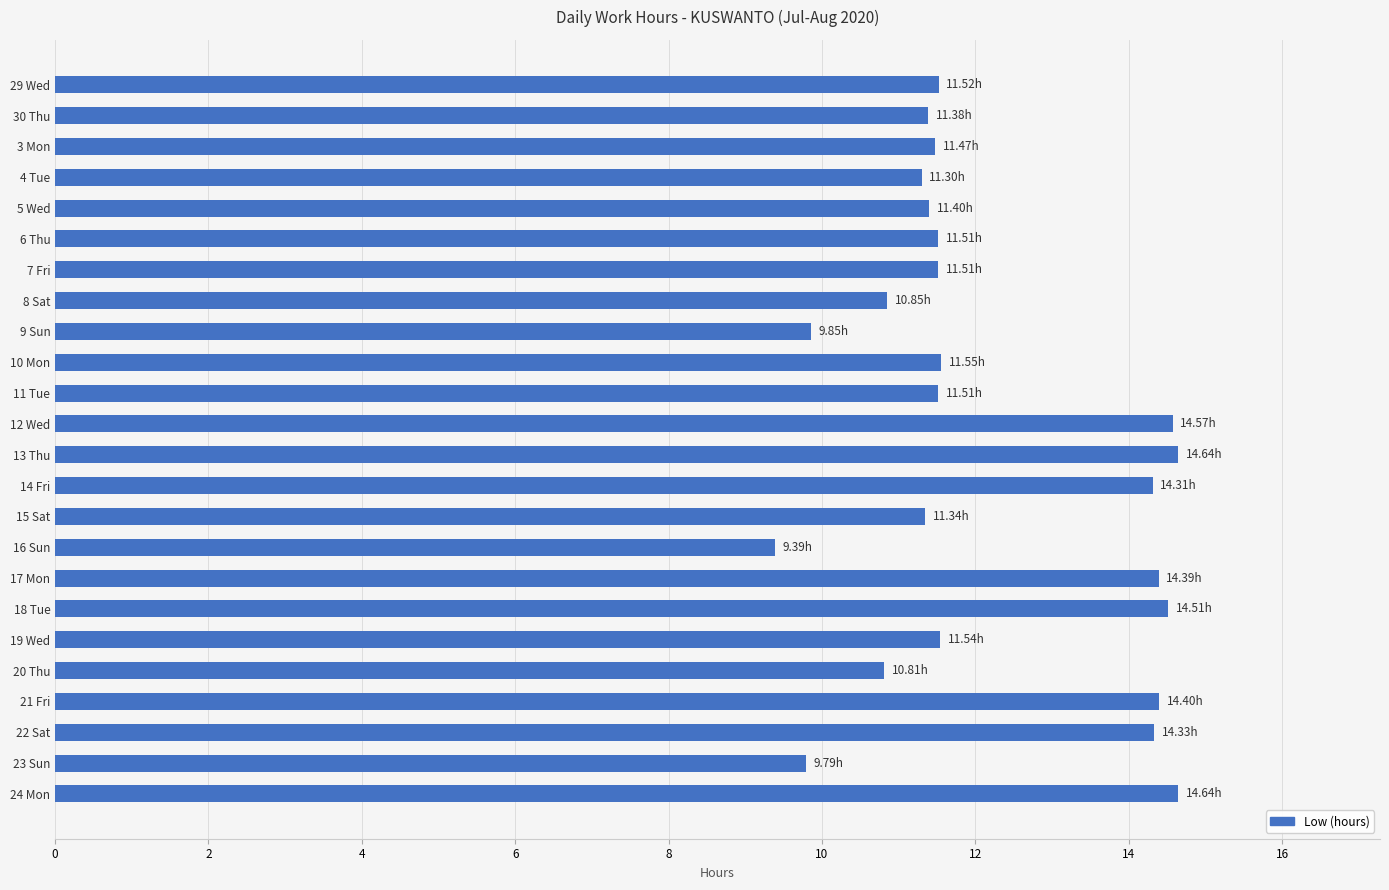

What is the average value?

12.2